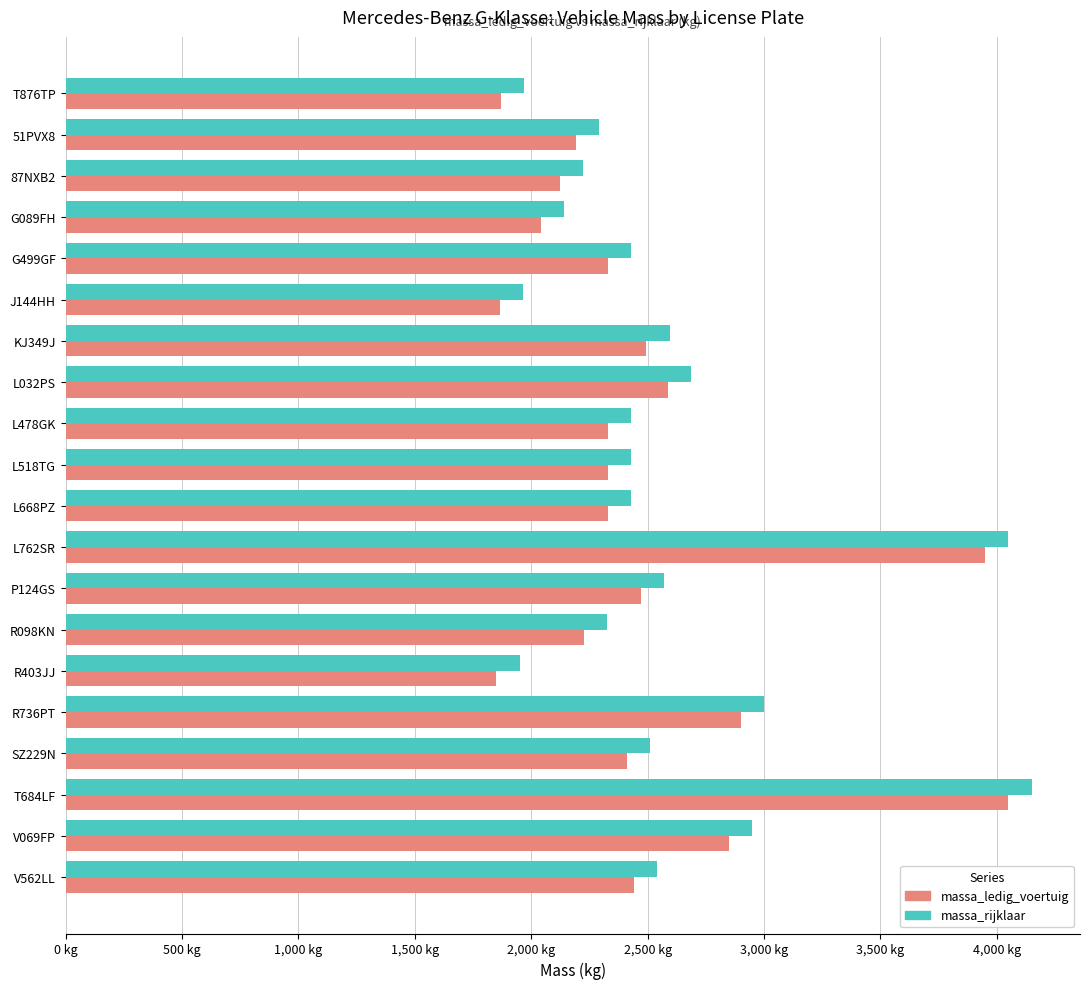

What are all the series names shown in the legend?

massa_ledig_voertuig, massa_rijklaar